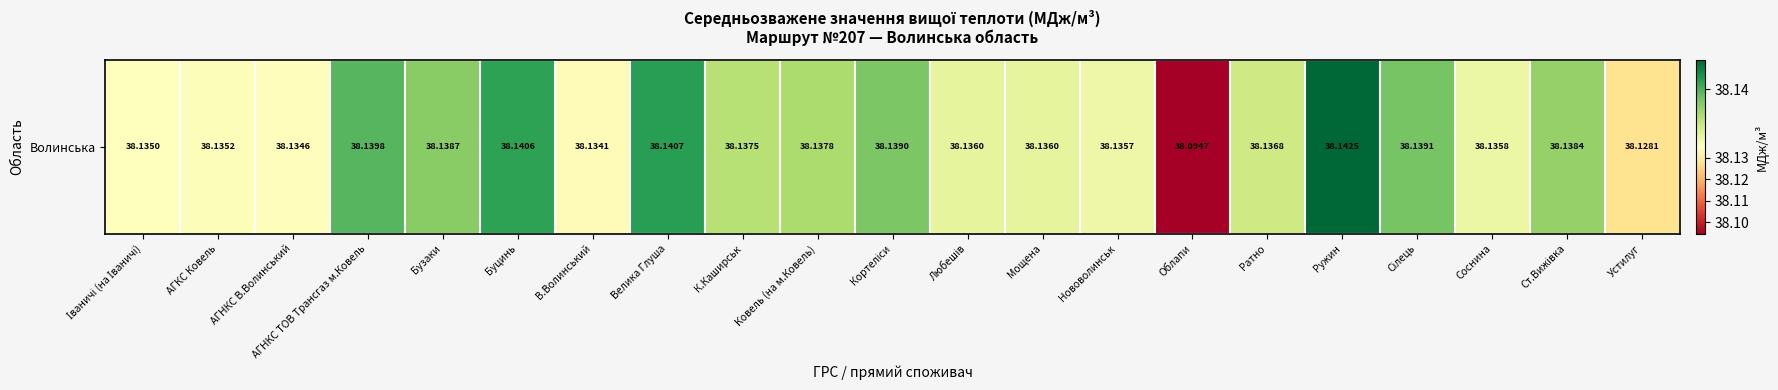

Is it true that the value at В.Волинський is 18.0?

False